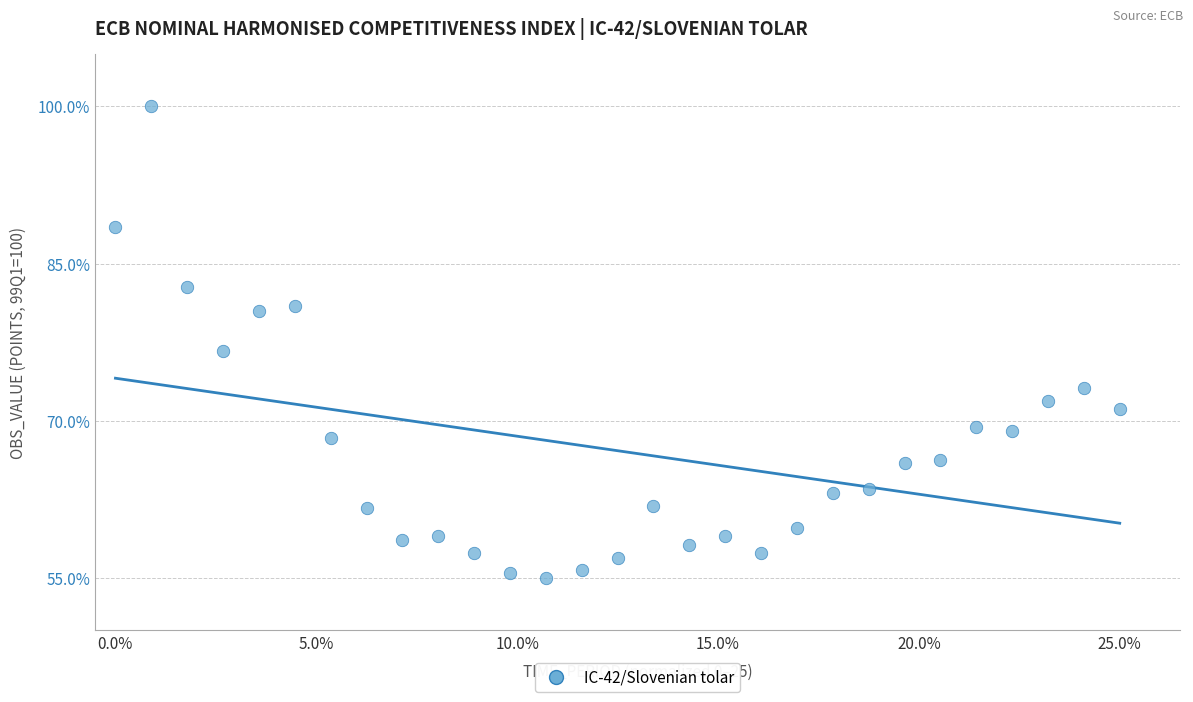

What is the range of Y values (max minus min)?

45.0